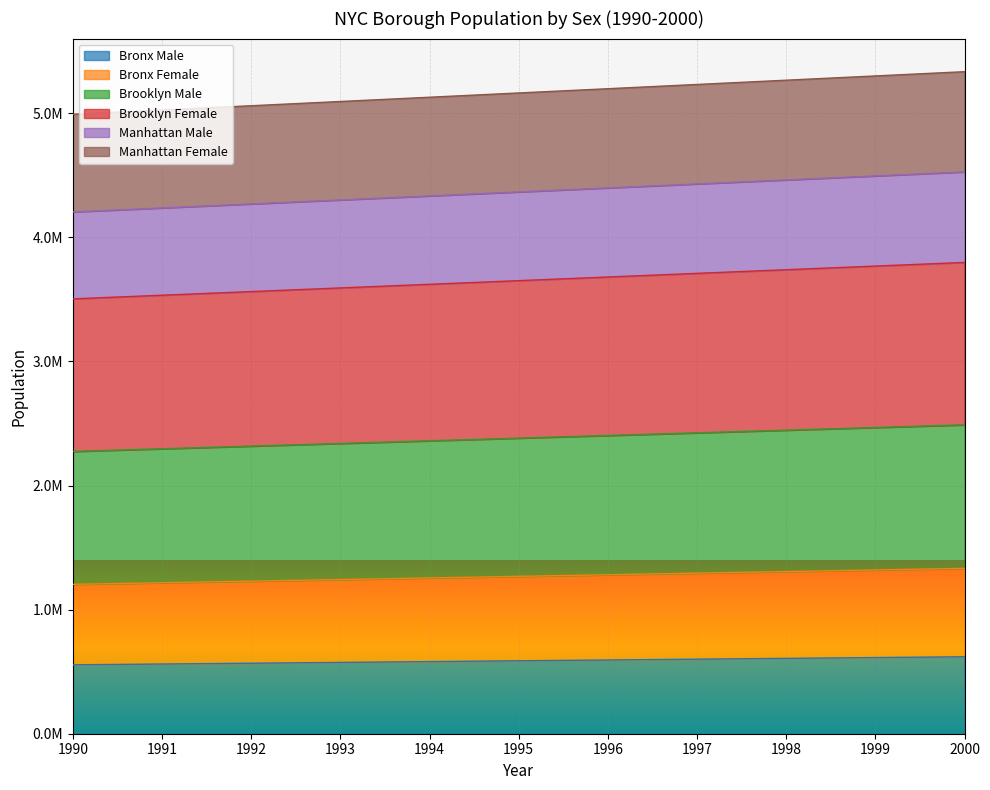

Reading right to left, list all the values displayed in this chart.

Bronx Male: 620171	613674	607169	600670	594165	587677	581160	574665	568156	561661	555154
Bronx Female: 1332650	1319775	1306876	1294005	1281108	1268249	1255331	1242451	1229563	1216681	1203789
Brooklyn Male: 3797976	3768639	3739266	3709938	3680566	3651274	3621863	3592519	3563163	3533818	3504453
Brooklyn Female: 2489096	2467687	2446249	2424848	2403409	2382032	2360567	2339152	2317727	2296313	2274880
Manhattan Male: 4527510	4495286	4463006	4430789	4398513	4366340	4334023	4301782	4269530	4237285	4205026
Manhattan Female: 5335171	5300876	5266528	5232240	5197898	5163663	5129262	5094957	5060632	5026321	4991989